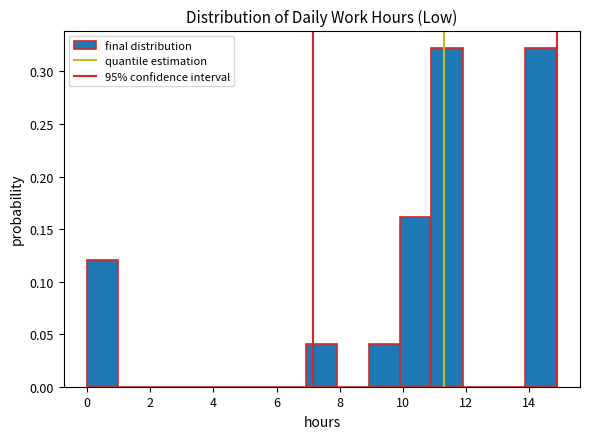

Reading left to right, transcribe this chart: for each bar, give the range it covers on the x-axis and its height. Neither the bar edges nor the heights are printed on the chart, so give them approximately, as read against the axes.

0.0 to 1.0: 0.120
1.0 to 2.0: 0
2.0 to 3.0: 0
3.0 to 4.0: 0
4.0 to 5.0: 0
5.0 to 6.0: 0
6.0 to 7.0: 0
7.0 to 8.0: 0.040
8.0 to 9.0: 0
9.0 to 10.0: 0.040
10.0 to 11.0: 0.160
11.0 to 11.8: 0.325
11.8 to 12.8: 0
12.8 to 13.8: 0
13.8 to 14.8: 0.325